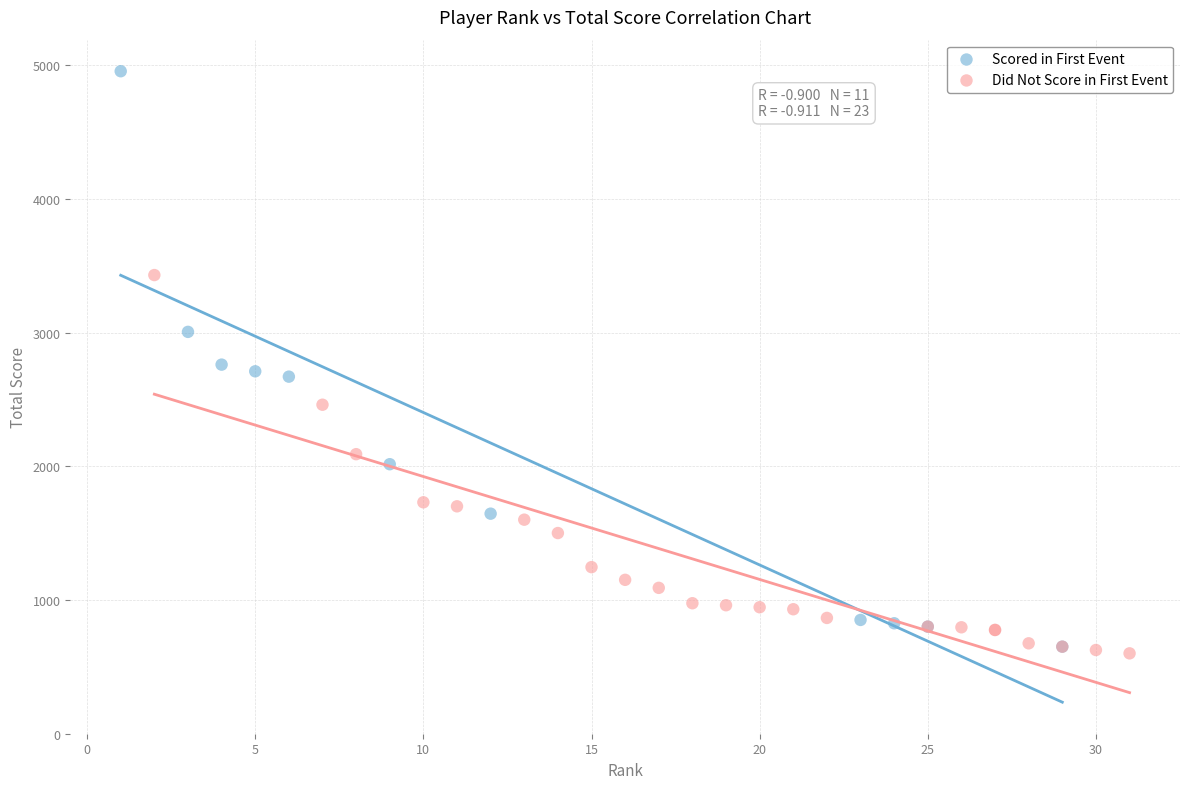

Which series contains the lowest Y value?

Did Not Score in First Event